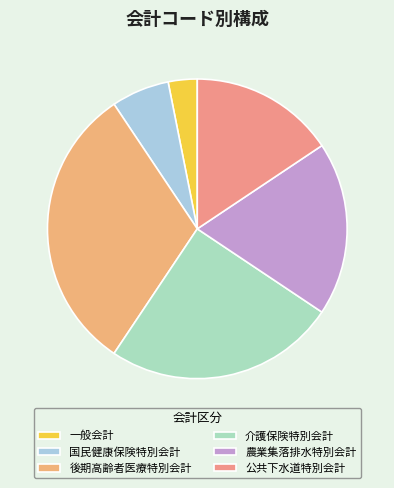

How many slices are in this pie chart?

6